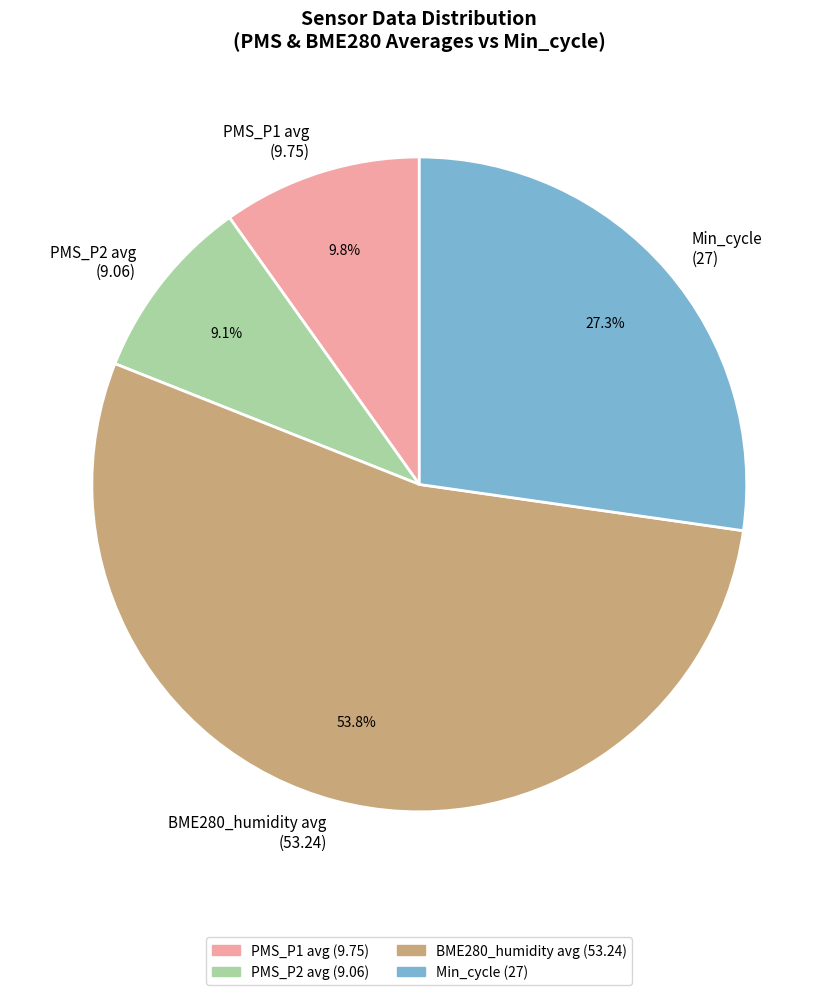

To the nearest percent, what is the average slice percentage?

25%